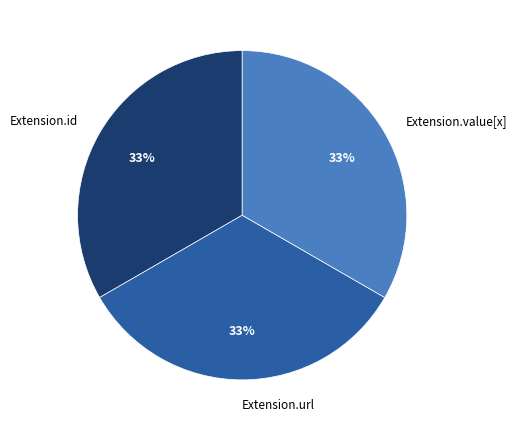

Is there any slice that represents more than half of the pie?

No